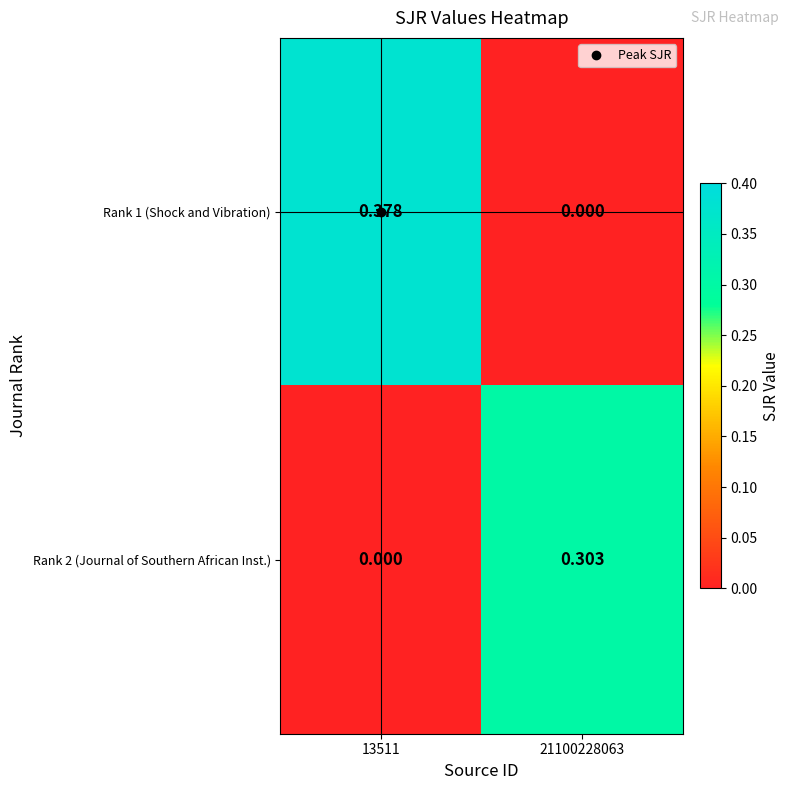

Is the value of Rank 1 (Shock and Vibration) at 21100228063 greater than the value of Rank 2 (Journal of Southern African Inst.) at 21100228063?

No